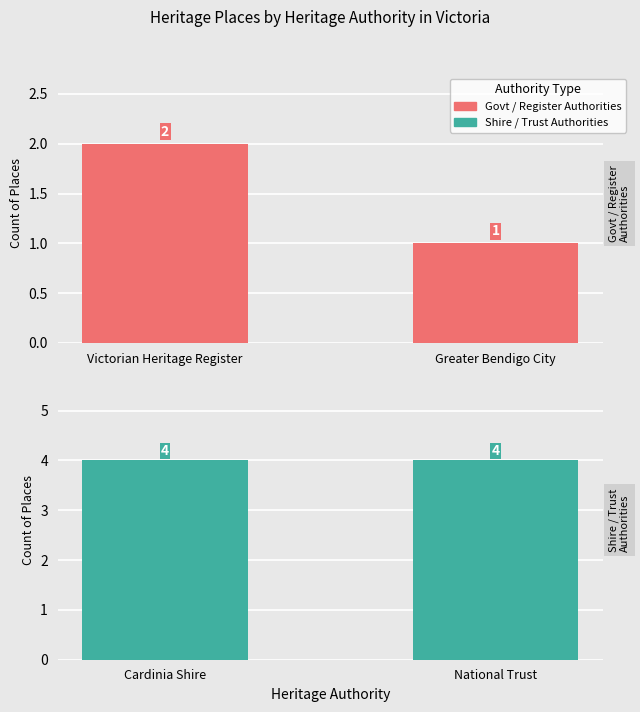

How many series are shown in this chart?

2